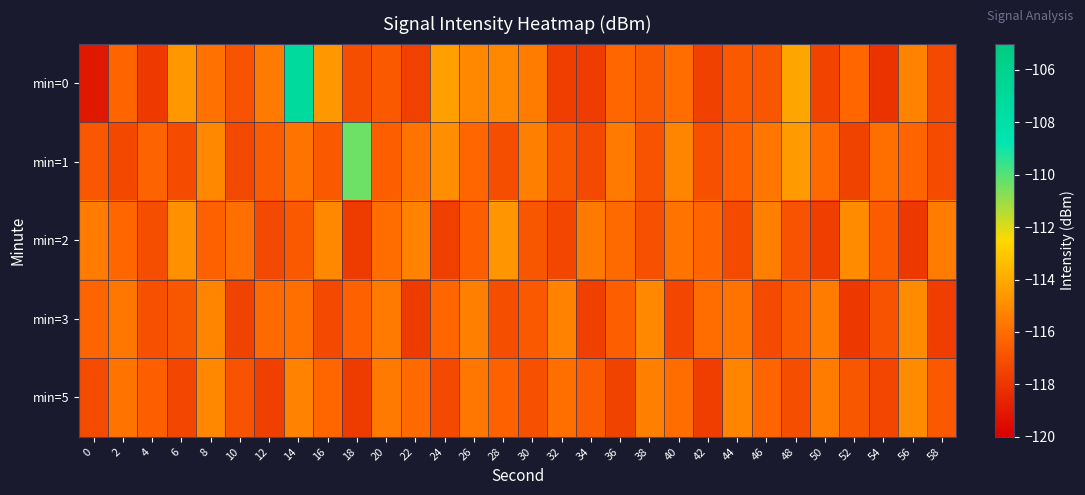

Between 2 and 20, which series saw the biggest shift?

min=1